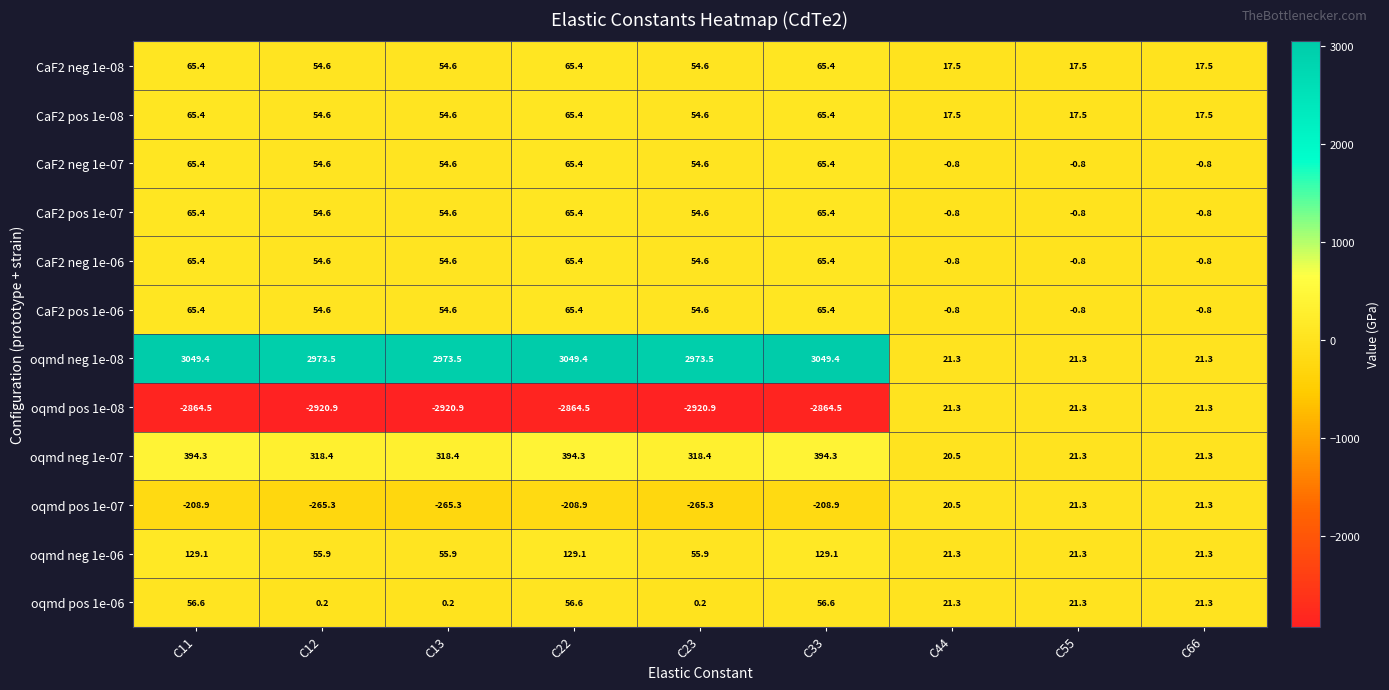

What is the smallest value displayed?

-2920.9